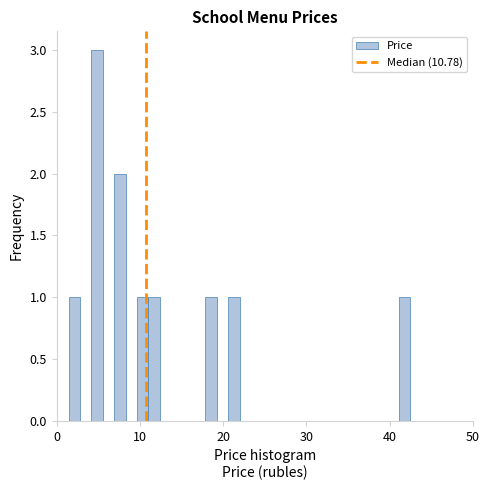

Around what value on the x-axis is the tallest bar? Give the approximate position of its centre, as read against the axis.

5